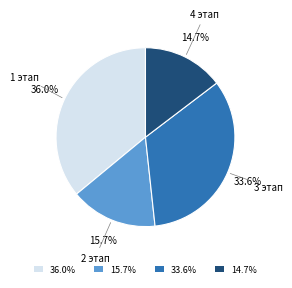

Is 3 этап the majority of the pie?

No